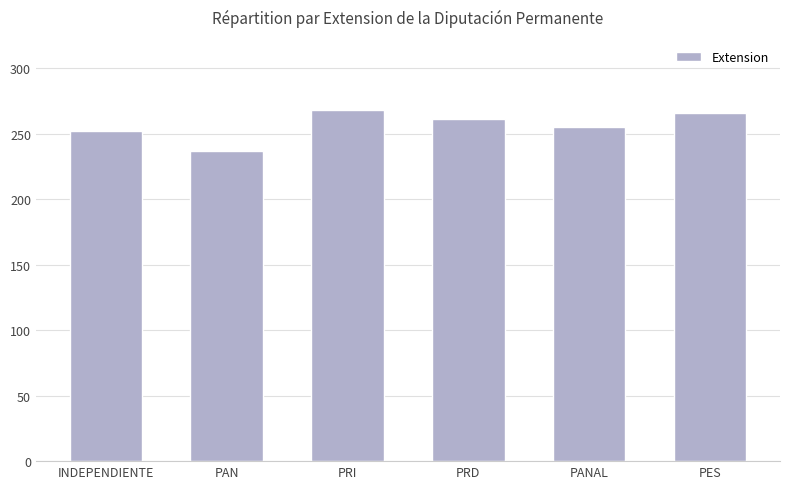

Is it true that the value at PAN is 378?

False